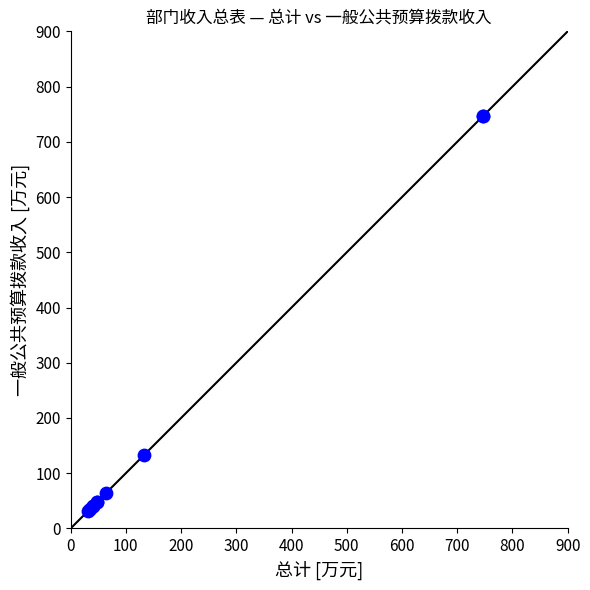

What Y value in the scatter plot is closest to 389?

132.1